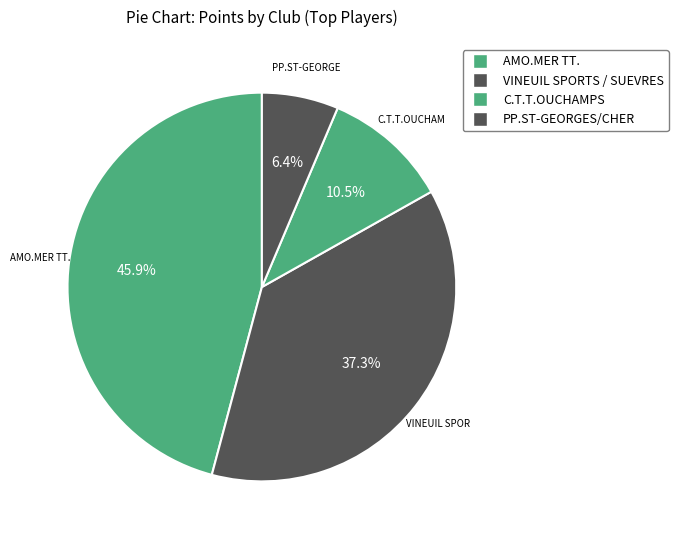

How many segments does this pie chart have?

4